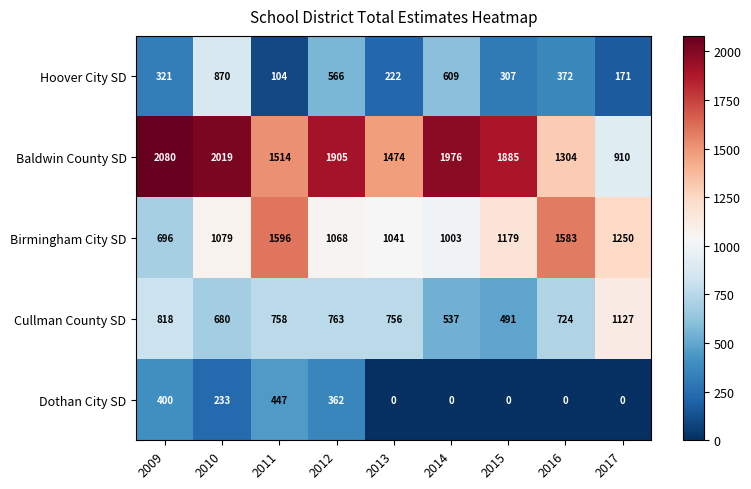

What is the difference between the Baldwin County SD values at 2014 and 2012?

71